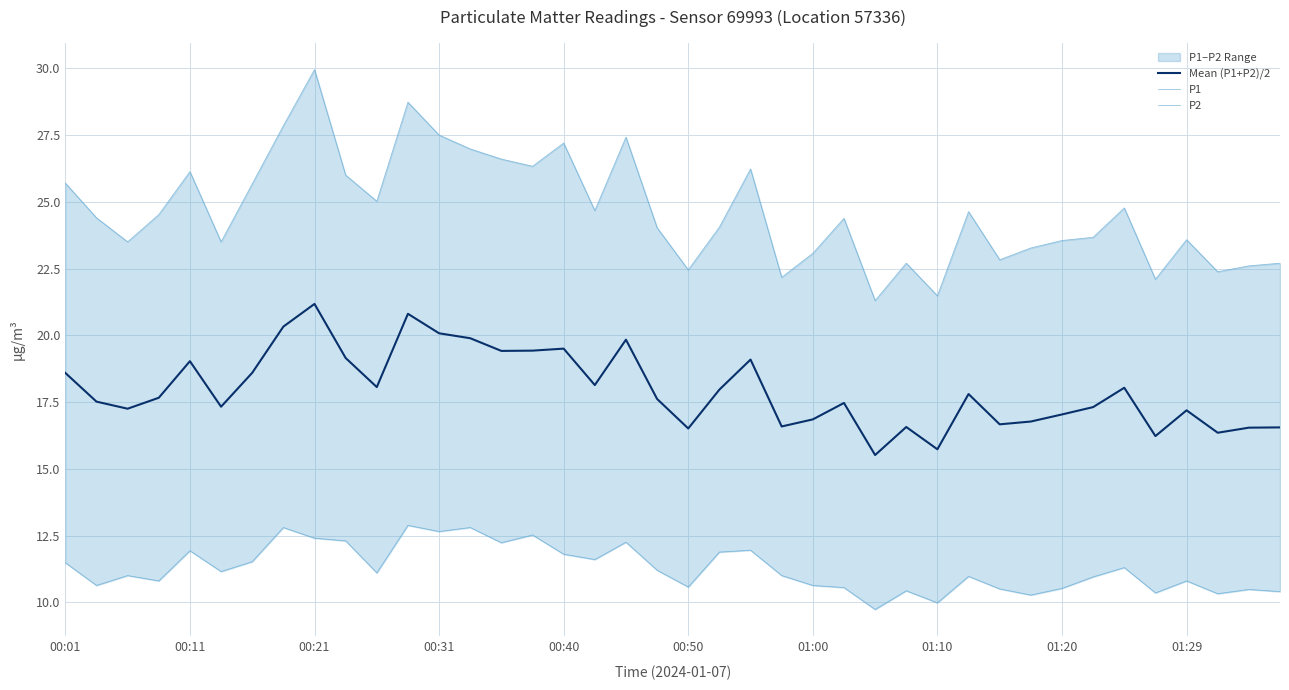

Read the P2 value at 30.

10.5